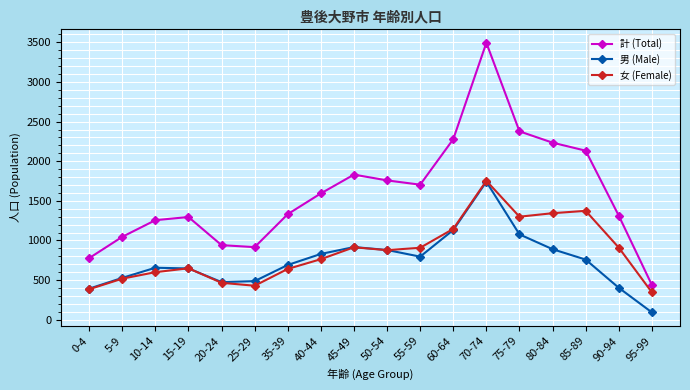

Rank the series at 10-14 from highest to lowest value.

計 (Total), 男 (Male), 女 (Female)